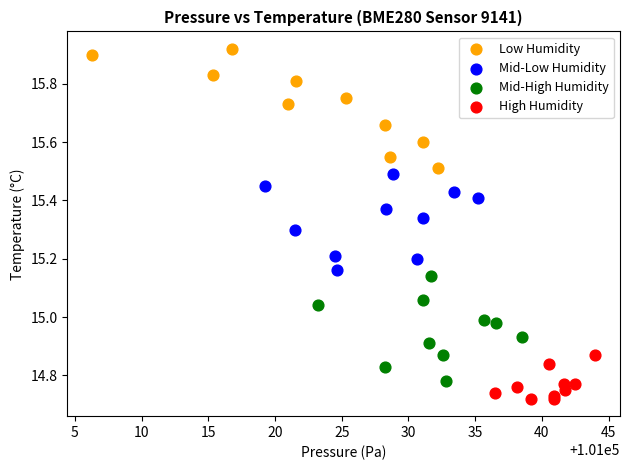

Which series reaches the maximum Y coordinate?

Low Humidity